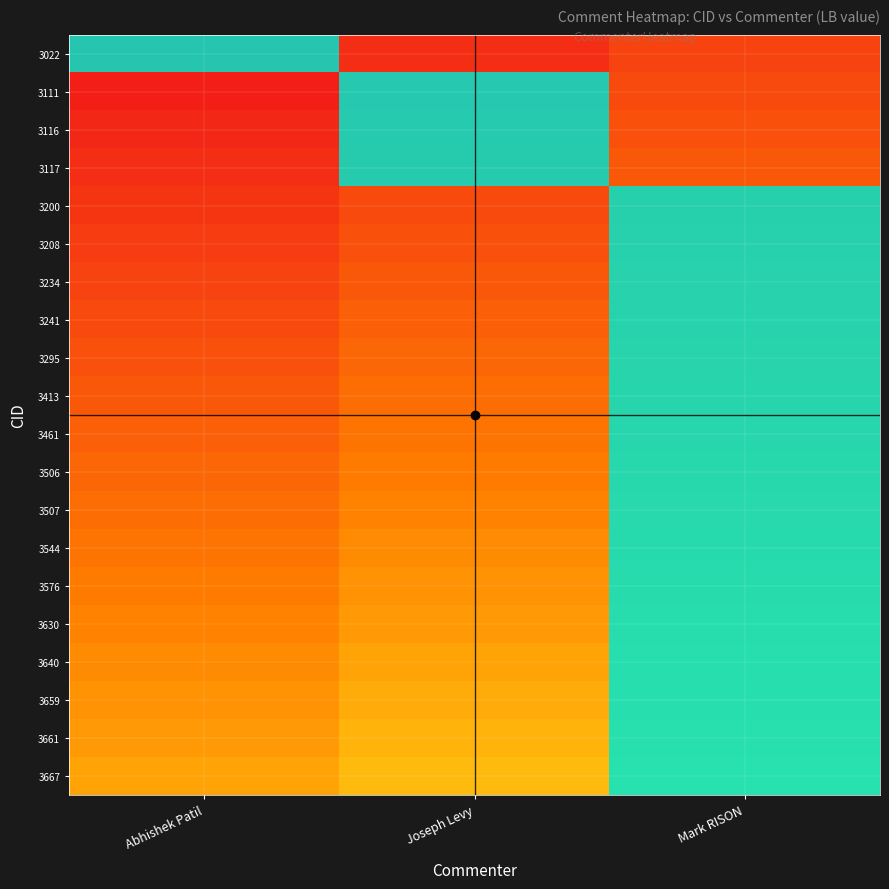

How many distinct data groups are displayed?

20